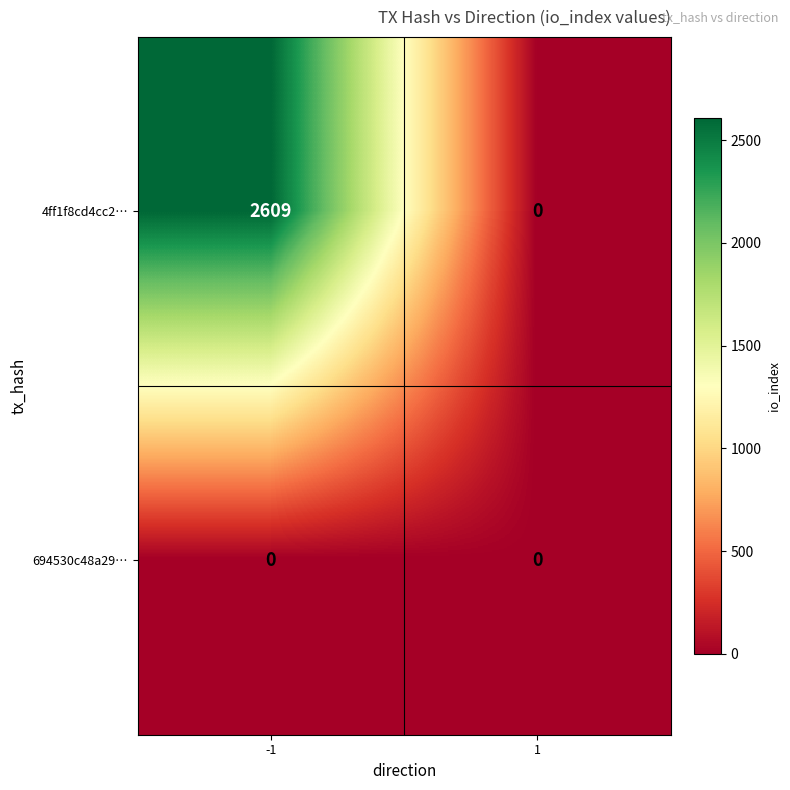

Rank the series by their maximum value, from lowest to highest.

694530c48a29…, 4ff1f8cd4cc2…